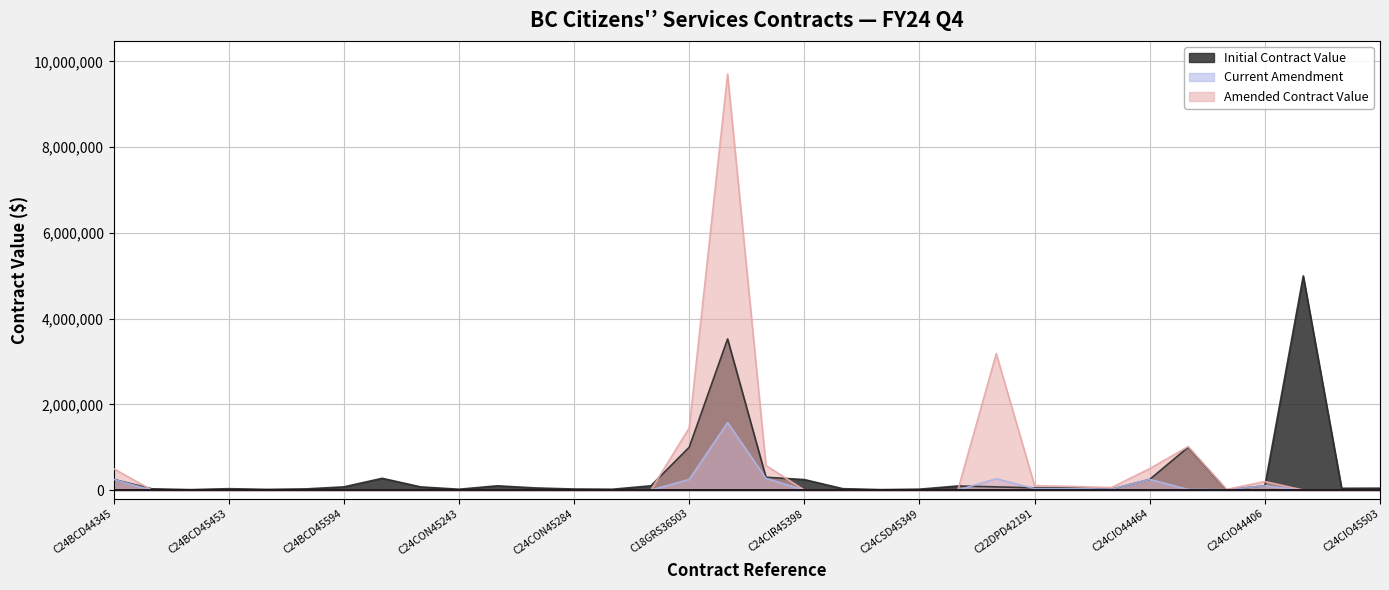

How many times do Initial Contract Value and Current Amendment cross each other?

2